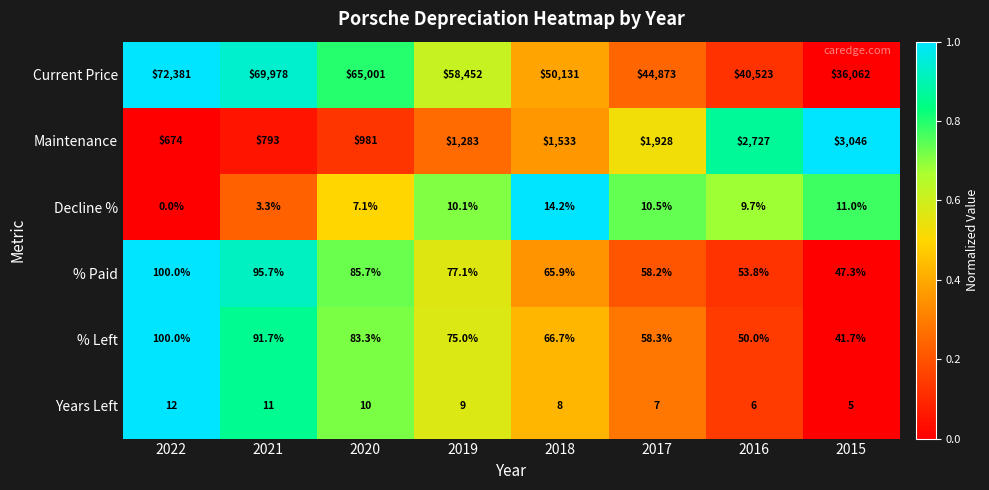

At how many categories does at least one series exceed 0?

8